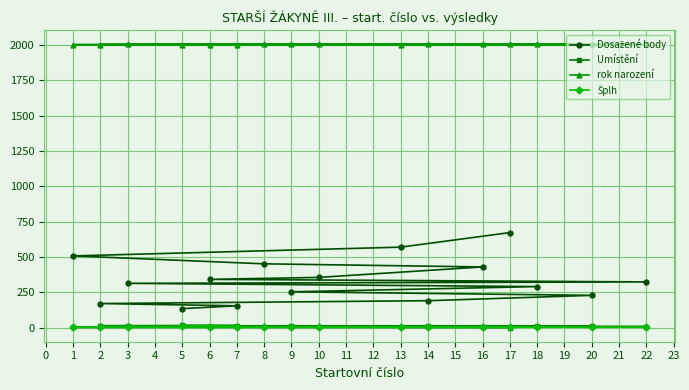

What is the greatest value displayed?

2004.0